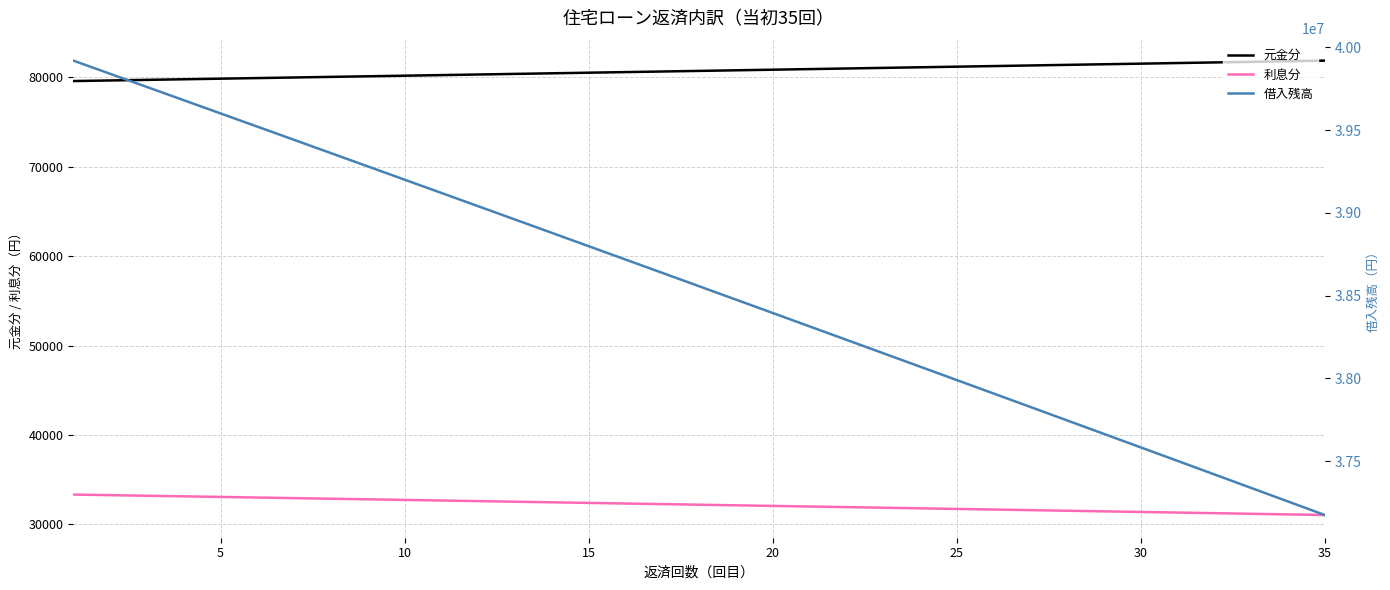

How many lines are shown in the chart?

3